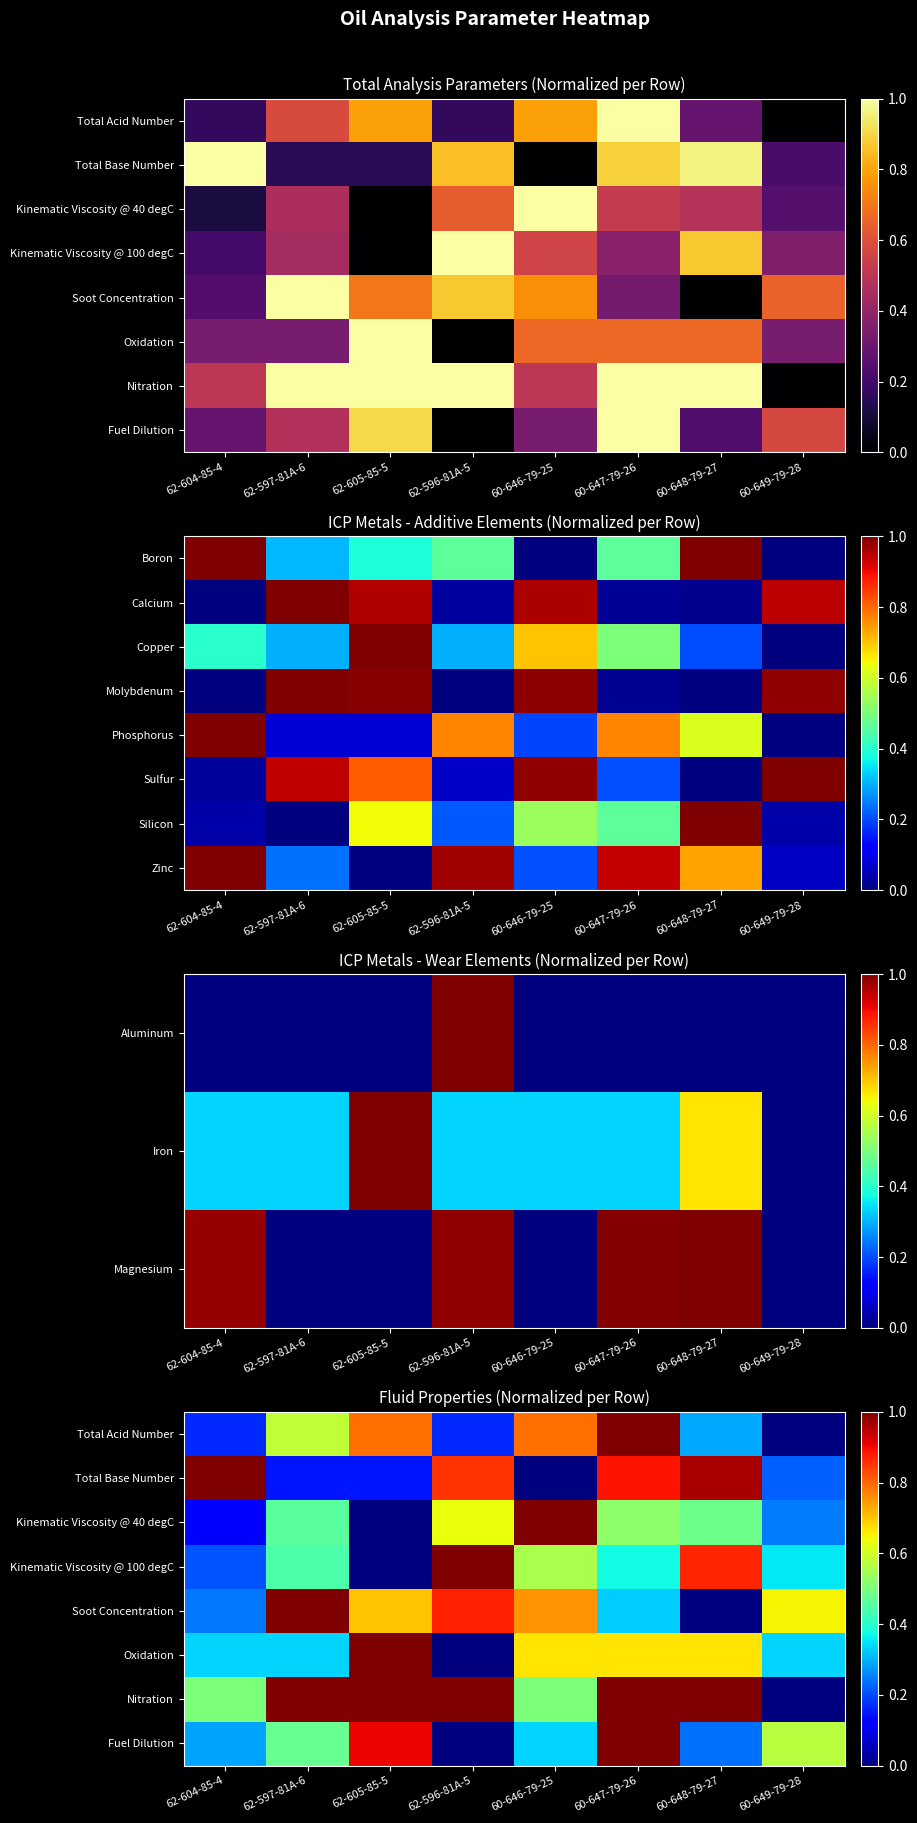

How many series are shown in this chart?

8